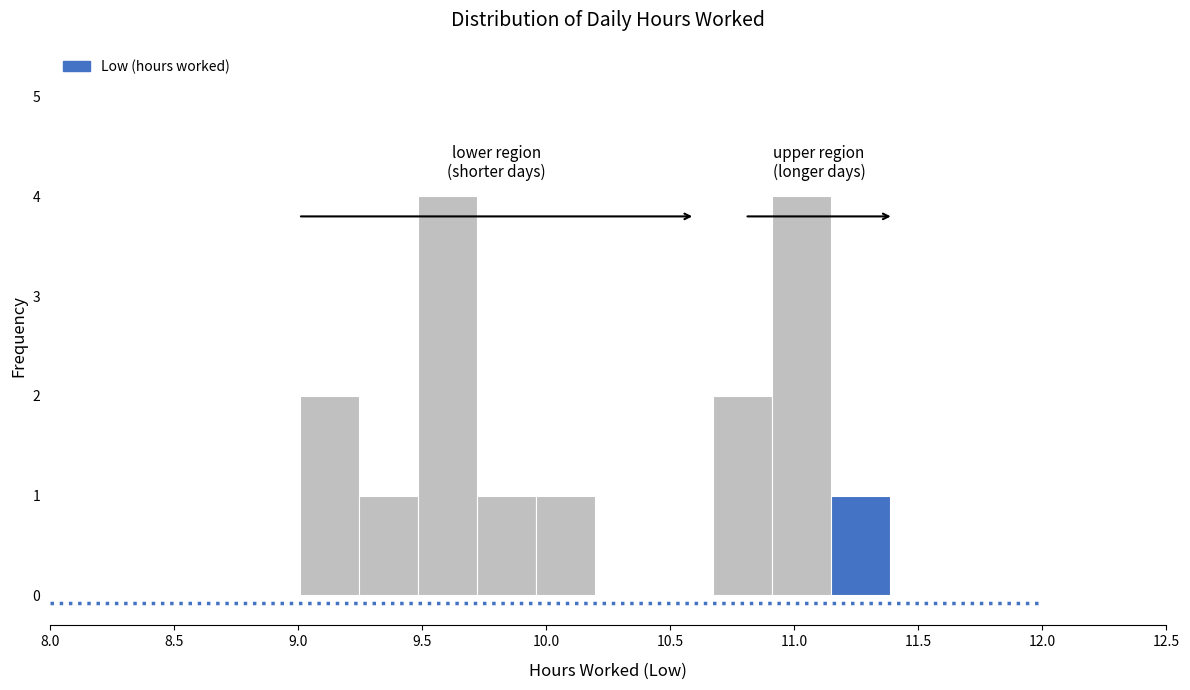

How tall is the bar that spans 9.25 to 9.50 on the x-axis? Neither the bar edges nor the heights are printed on the chart, so give them approximately, as read against the axes.

1